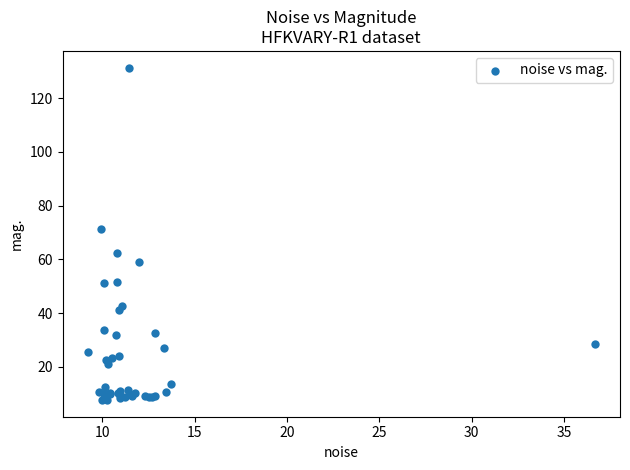

What Y value in the scatter plot is closest to 69?

71.3